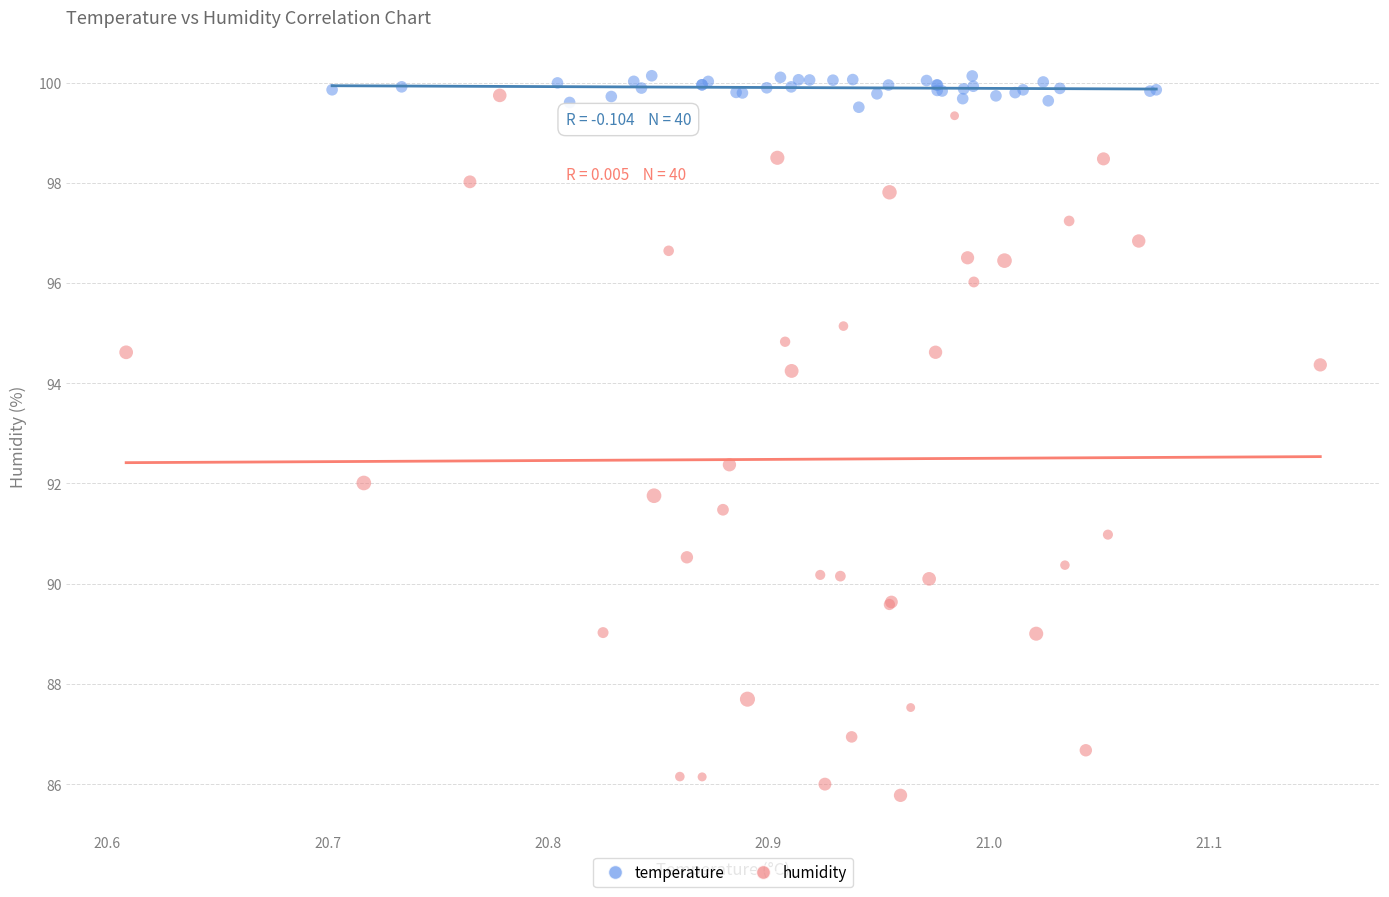

Which series reaches the minimum Y coordinate?

humidity